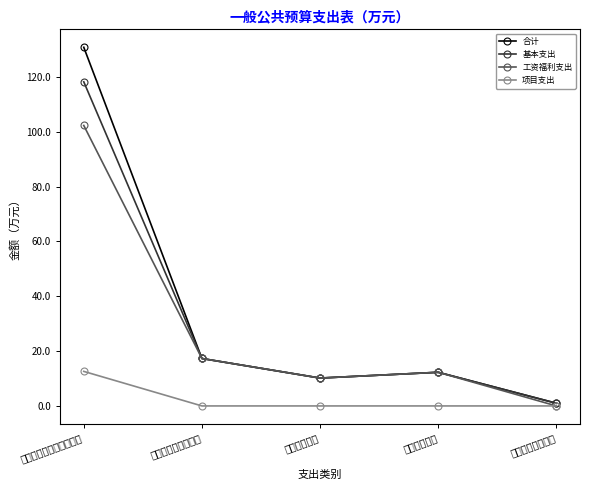

Which has a higher value, 一般公共服务支出 or 社会保障和就业支出?

社会保障和就业支出